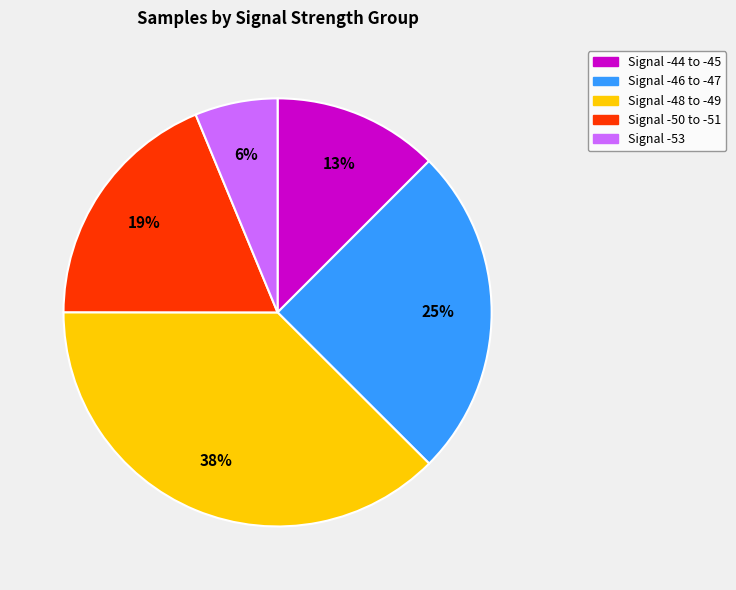

To the nearest percent, what percentage of the pie is Signal -44 to -45?

13%